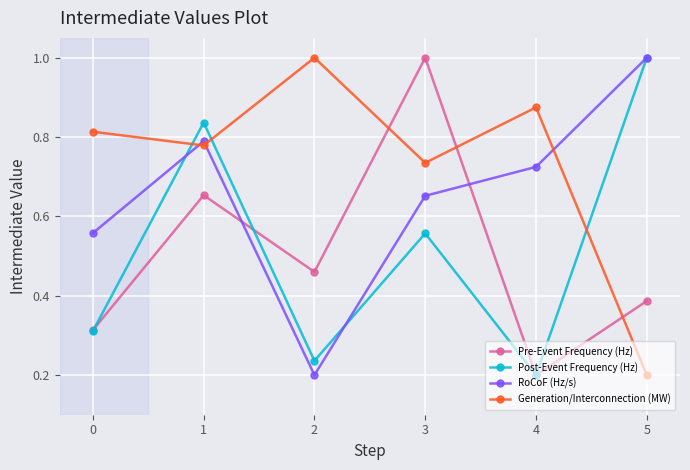

Which category has the lowest value in the Post-Event Frequency (Hz) series?

4